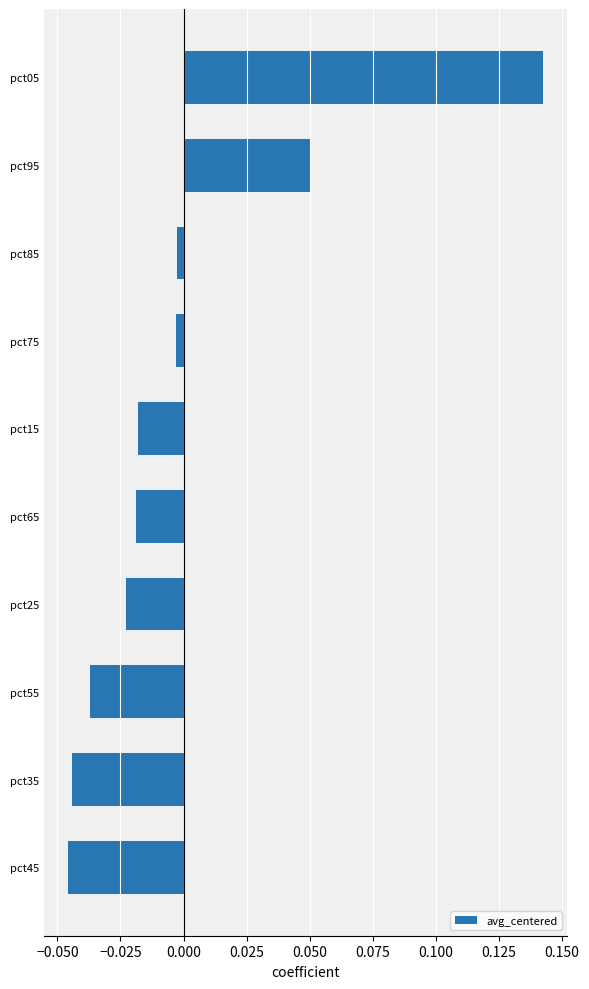

Between pct45 and pct05, which is larger?

pct05